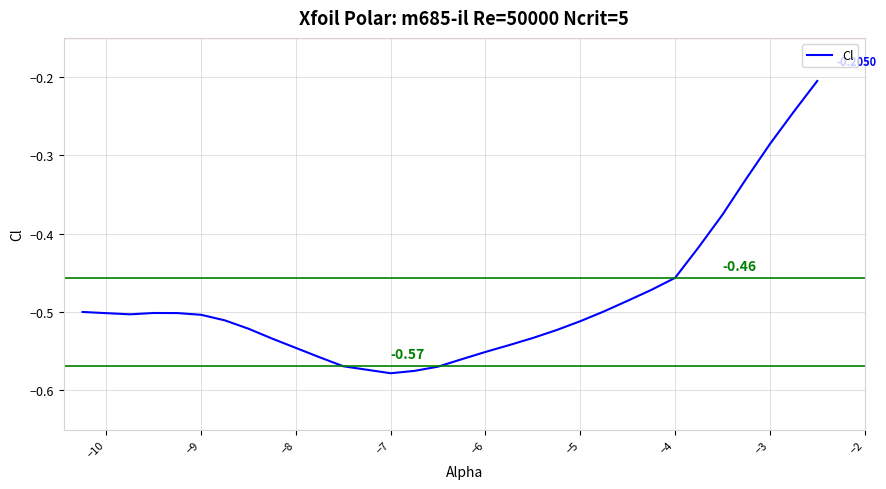

What is the difference between the maximum and minimum values?

0.4